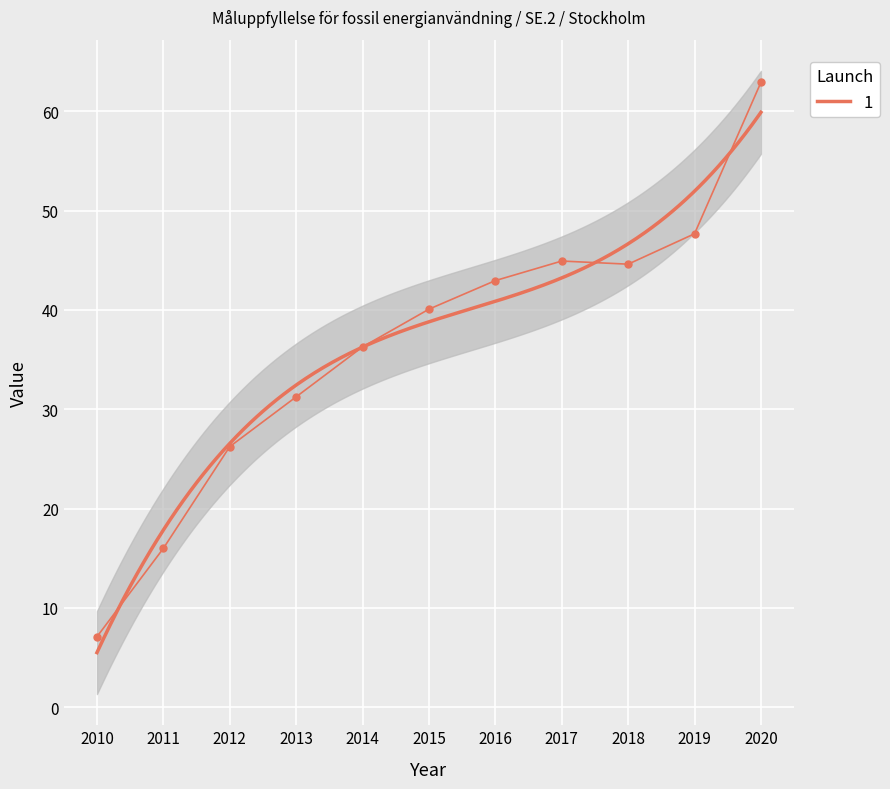

What is the difference between the values at 2014 and 2020?

26.6